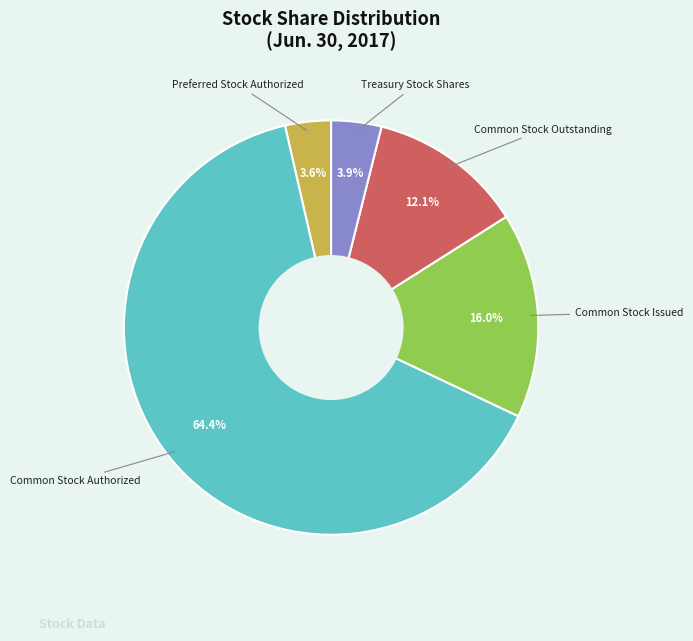

How much of the chart is everything except Treasury Stock Shares?

96.1%